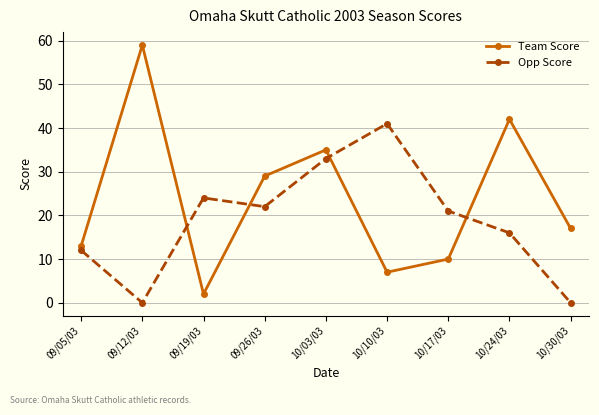

The Team Score series shows 29 at 10/30/03. True or false?

False